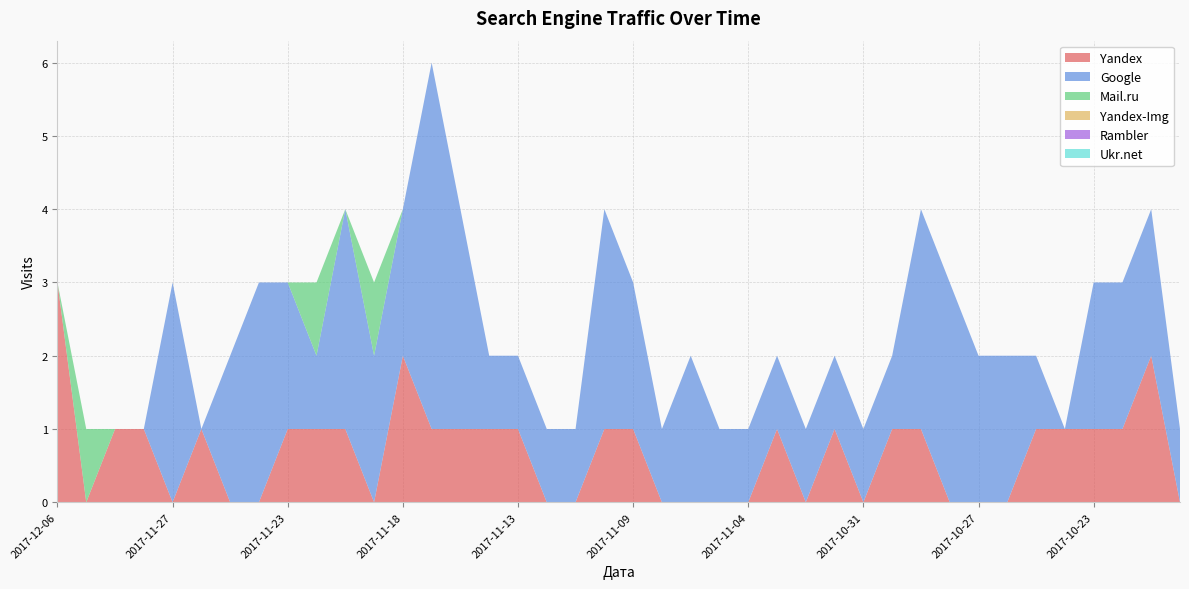

Reading left to right, what are all the values shown in this chart?

Yandex: 3	0	1	1	0	1	0	0	1	1	1	0	2	1	1	1	1	0	0	1	1	0	0	0	0	1	0	1	0	1	1	0	0	0	1	1	1	1	2	0
Google: 0	0	0	0	3	0	2	3	2	1	3	2	2	5	3	1	1	1	1	3	2	1	2	1	1	1	1	1	1	1	3	3	2	2	1	0	2	2	2	1
Mail.ru: 0	1	0	0	0	0	0	0	0	1	0	1	0	0	0	0	0	0	0	0	0	0	0	0	0	0	0	0	0	0	0	0	0	0	0	0	0	0	0	0
Yandex-Img: 0	0	0	0	0	0	0	0	0	0	0	0	0	0	0	0	0	0	0	0	0	0	0	0	0	0	0	0	0	0	0	0	0	0	0	0	0	0	0	0
Rambler: 0	0	0	0	0	0	0	0	0	0	0	0	0	0	0	0	0	0	0	0	0	0	0	0	0	0	0	0	0	0	0	0	0	0	0	0	0	0	0	0
Ukr.net: 0	0	0	0	0	0	0	0	0	0	0	0	0	0	0	0	0	0	0	0	0	0	0	0	0	0	0	0	0	0	0	0	0	0	0	0	0	0	0	0